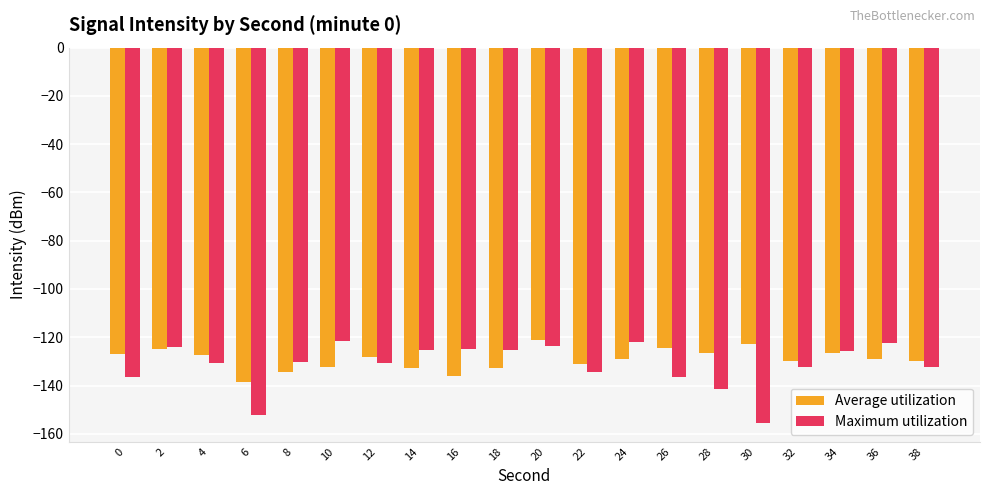

What is the difference between the maximum and minimum values in the Average utilization series?

17.4